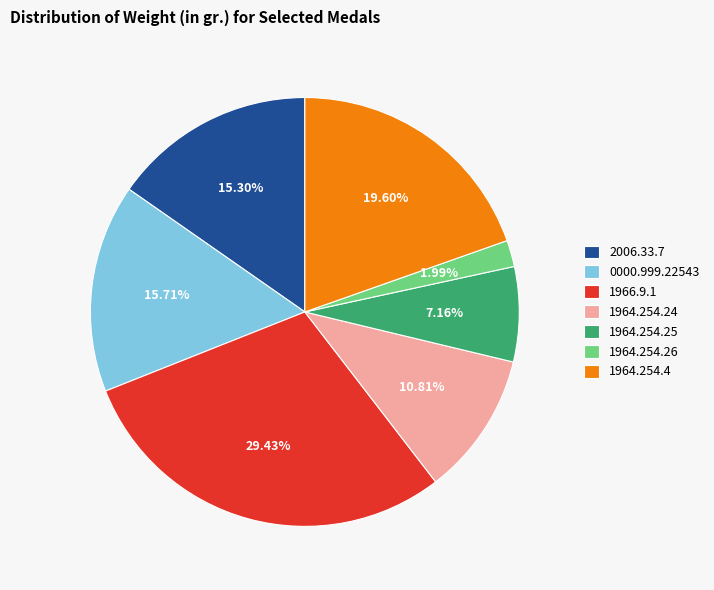

True or false: 2006.33.7 accounts for 15% of the total.

True